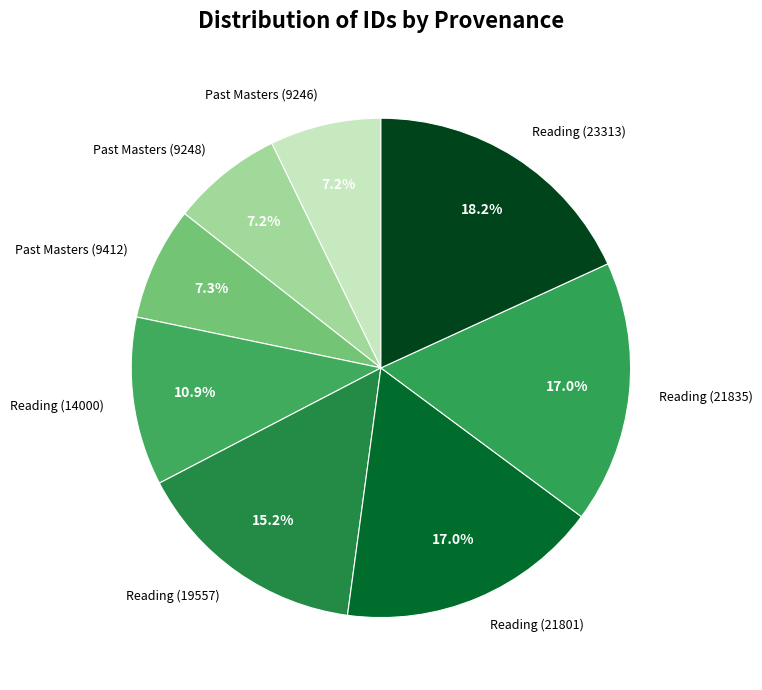

What is the total percentage of Reading (21835) and Past Masters (9248)?

24.2%